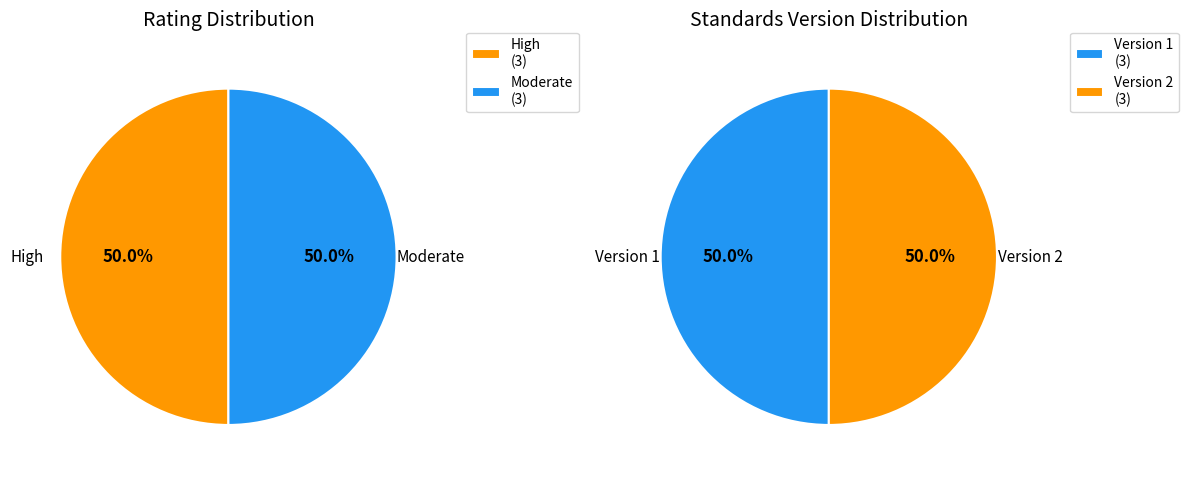

Is there a majority slice in this chart?

No